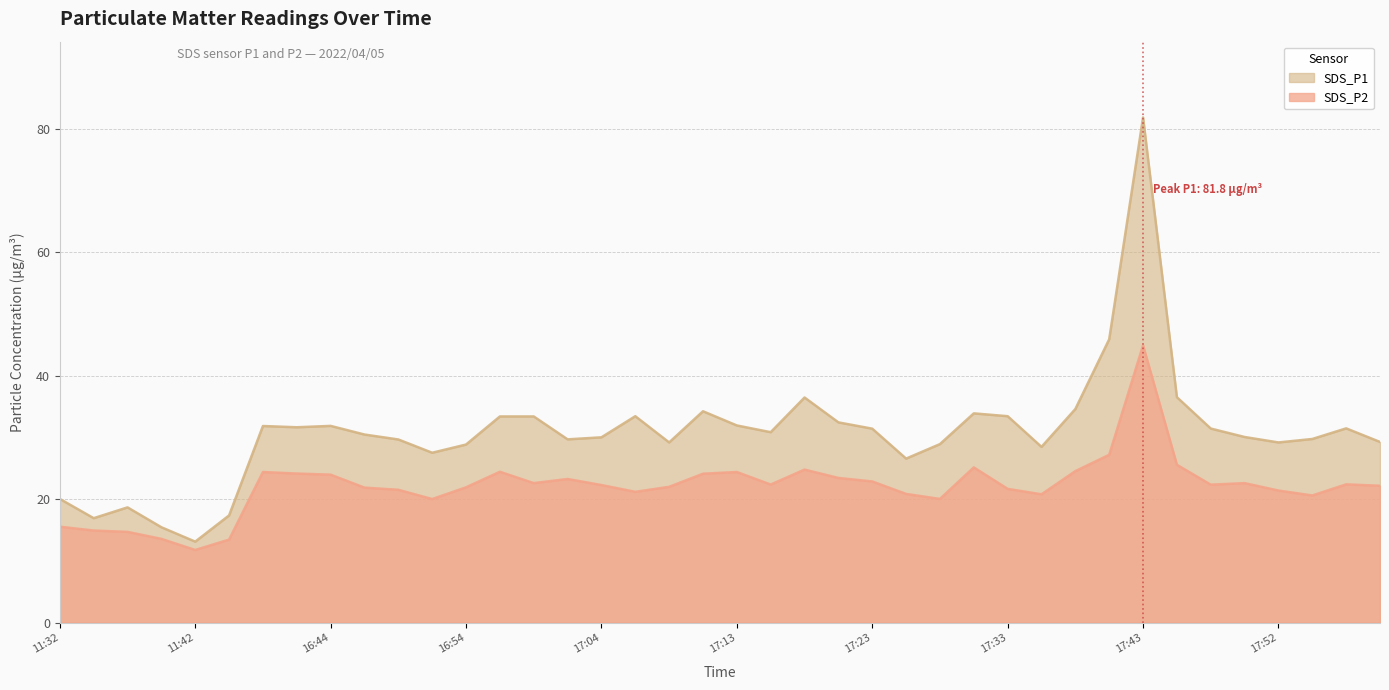

What is the difference between the SDS_P1 values at 17:08 and 17:01?

0.5